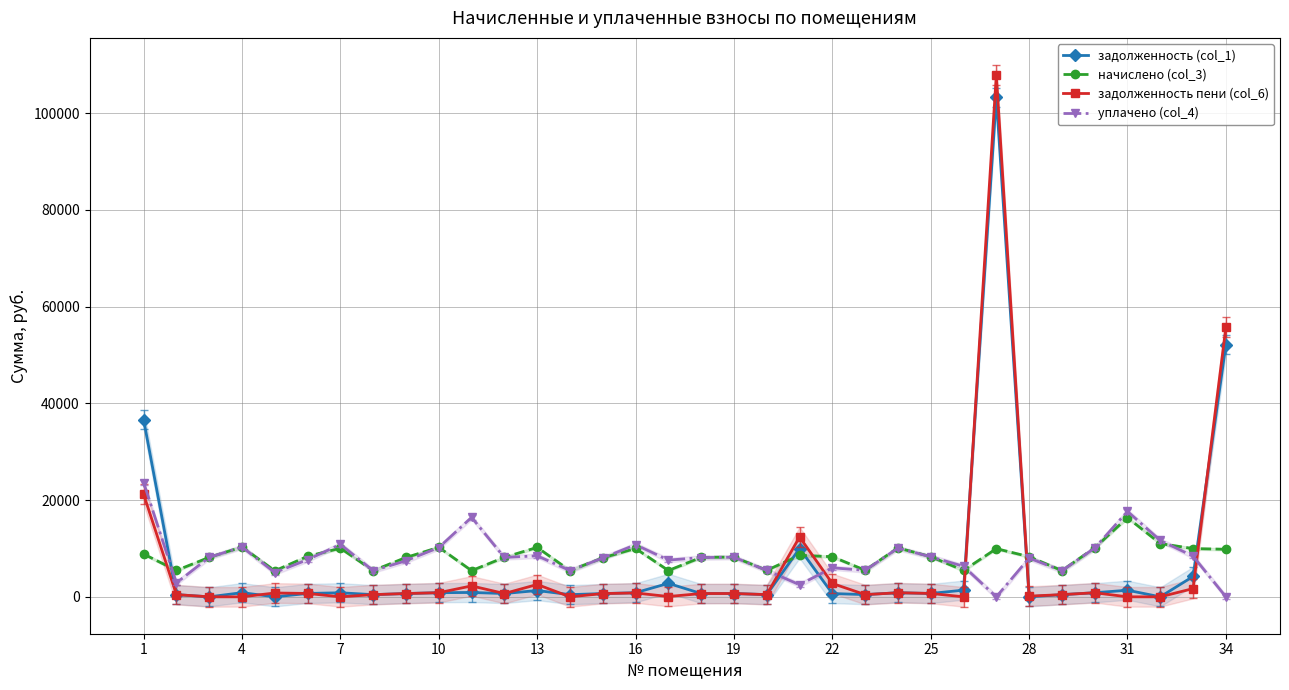

True or false: уплачено (col_4) has more than 2 interior local peaks.

True